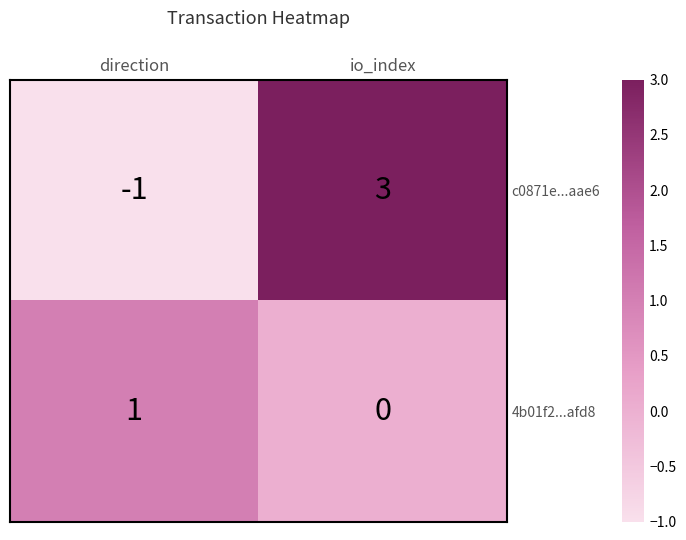

Reading left to right, extract all data points from this chart.

c0871e...aae6: -1	3
4b01f2...afd8: 1	0